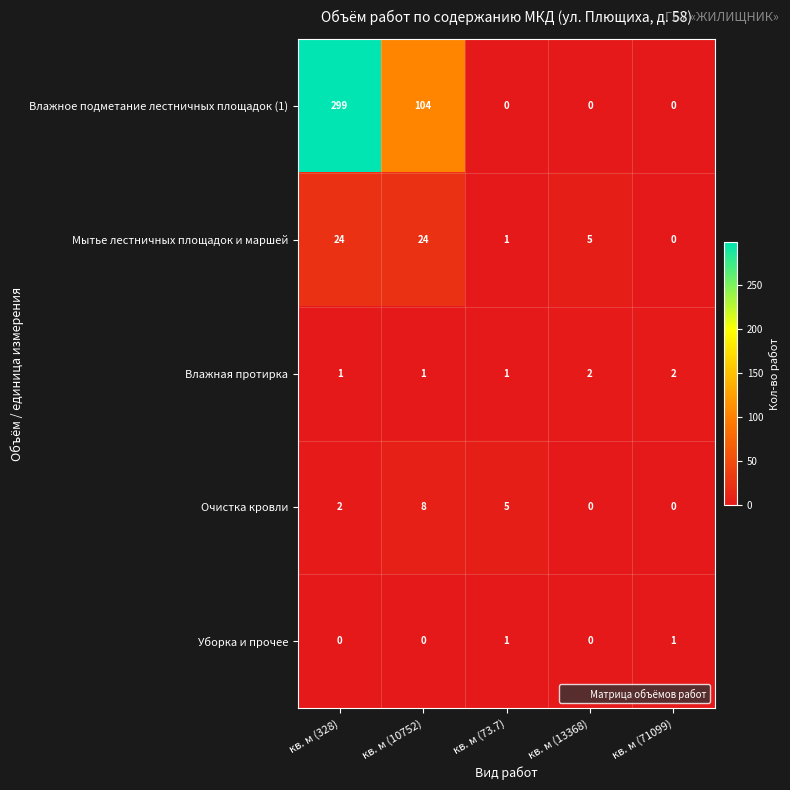

What is the total value across all series at кв. м (71099)?

3